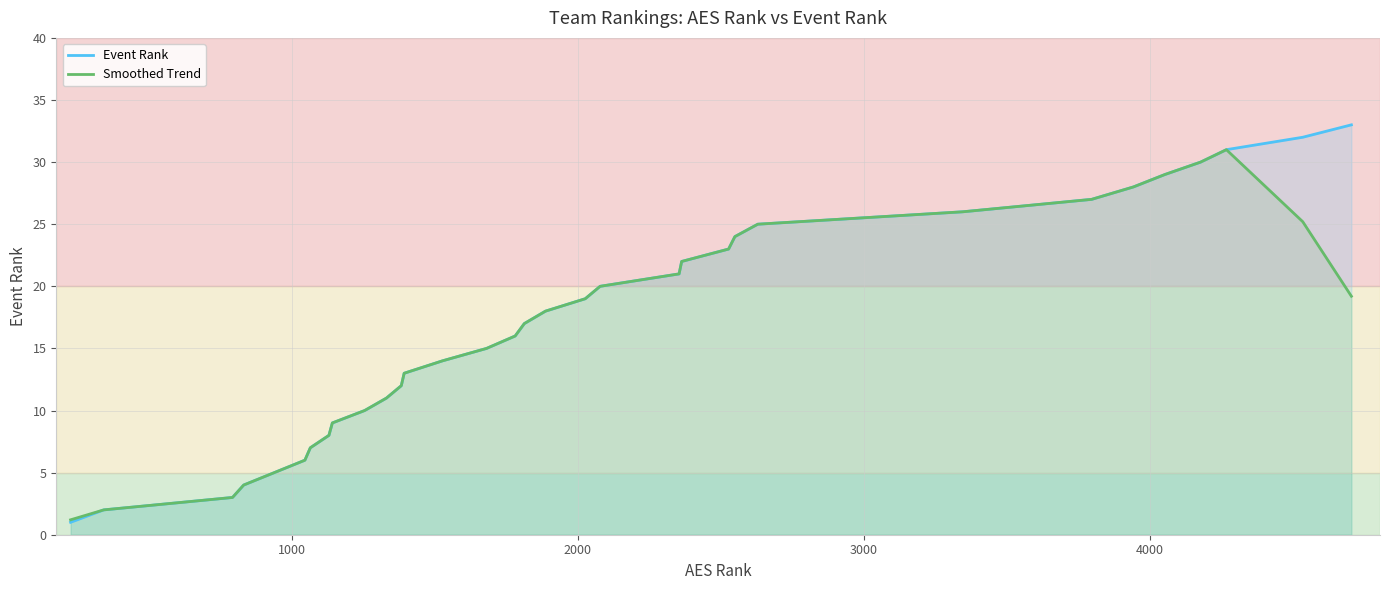

What is the smallest value displayed?

1.0